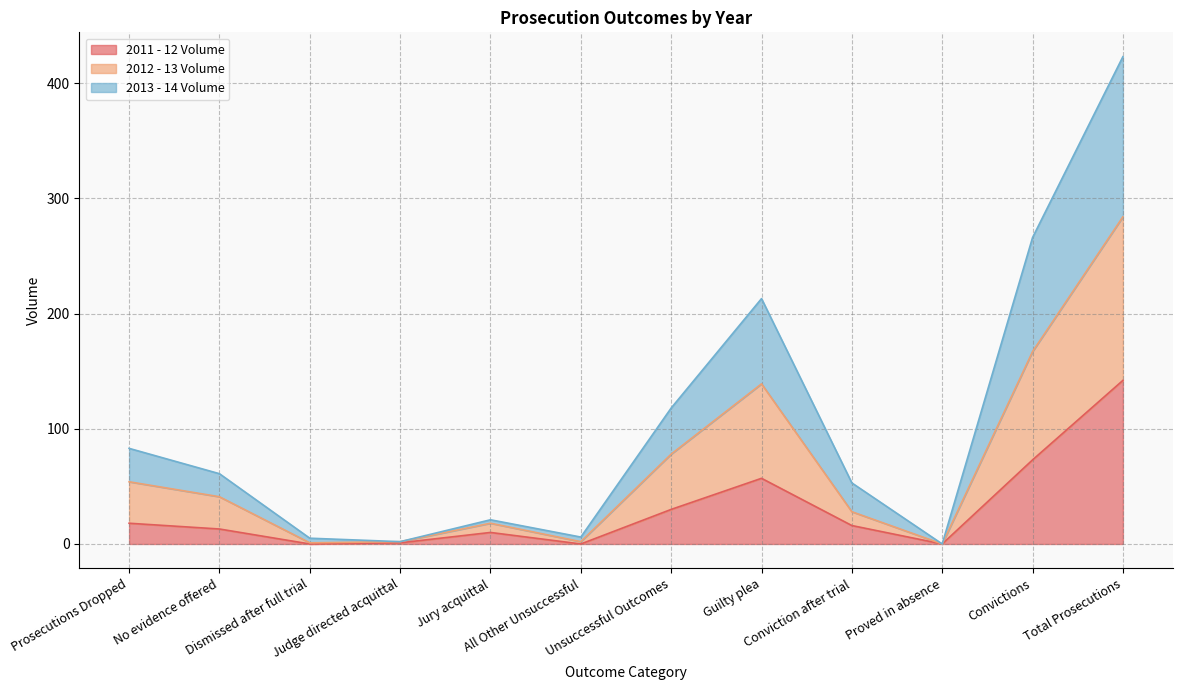

At which category does 2012 - 13 Volume reach its first local peak?

Jury acquittal